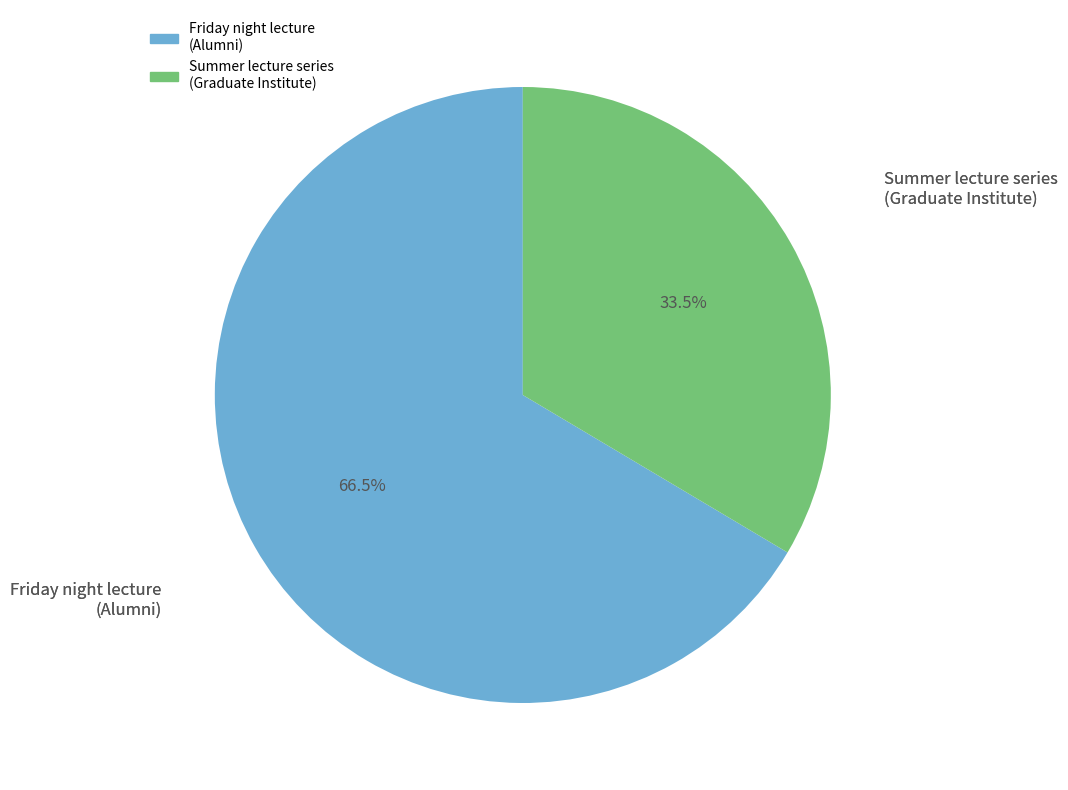

Does any single category account for the majority?

Yes